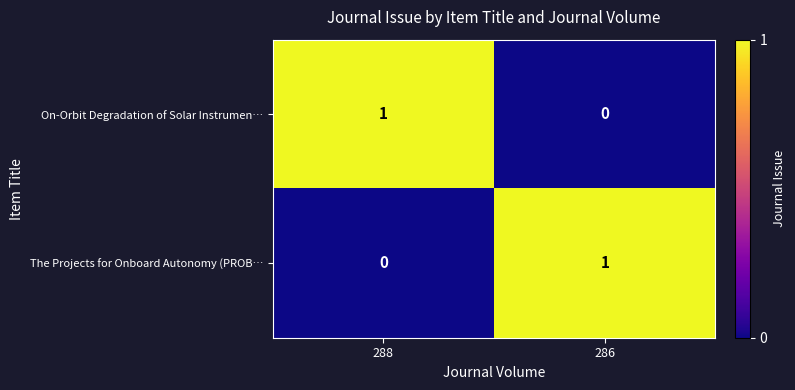

Is the value of The Projects for Onboard Autonomy (PROB… at 286 greater than the value of On-Orbit Degradation of Solar Instrumen… at 286?

Yes